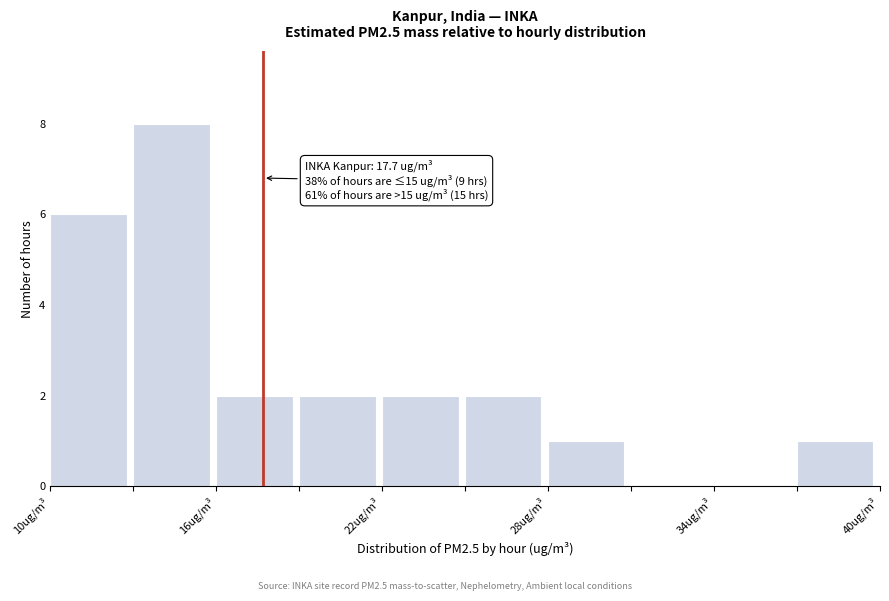

Around what value on the x-axis is the tallest bar? Give the approximate position of its centre, as read against the axis.

14